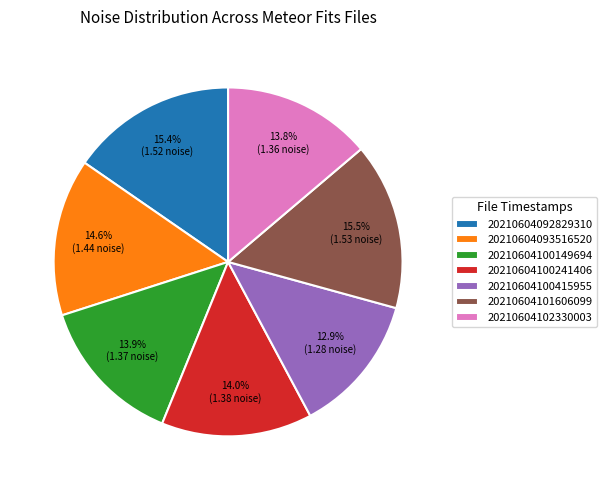

Which slice is the smallest?

20210604100415955